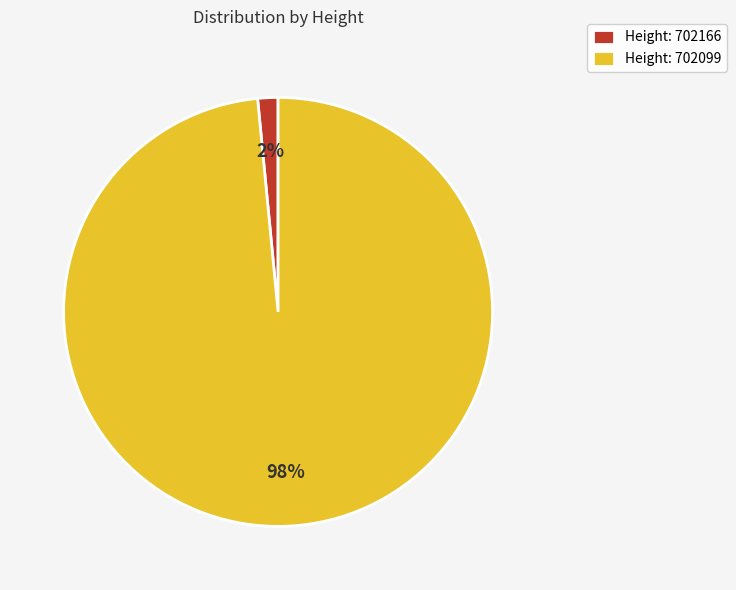

To the nearest percent, what is the average slice percentage?

50%